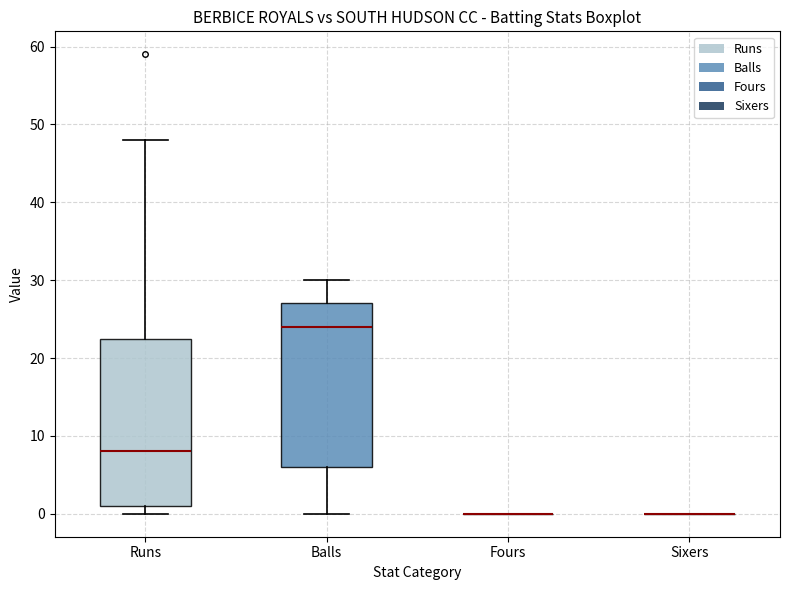

Reading left to right, read every box against the y-axis: the position of its median line, the range the box covers, and the ends of its whiskers. The values are not printed on the chart, so give them approximately, as read against the axis.

Runs: median 8, box 1 to 23, whiskers 0 to 48
Balls: median 24, box 6 to 27, whiskers 0 to 30
Fours: box collapsed to a line at 0, whiskers 0 to 0
Sixers: box collapsed to a line at 0, whiskers 0 to 0